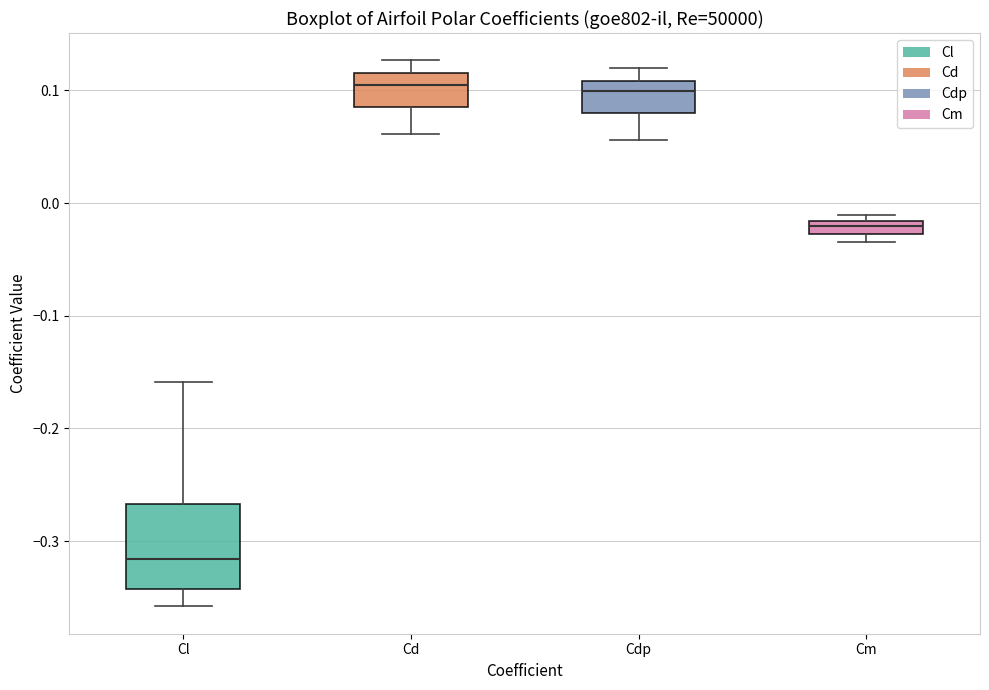

Which box has the lowest median line?

Cl